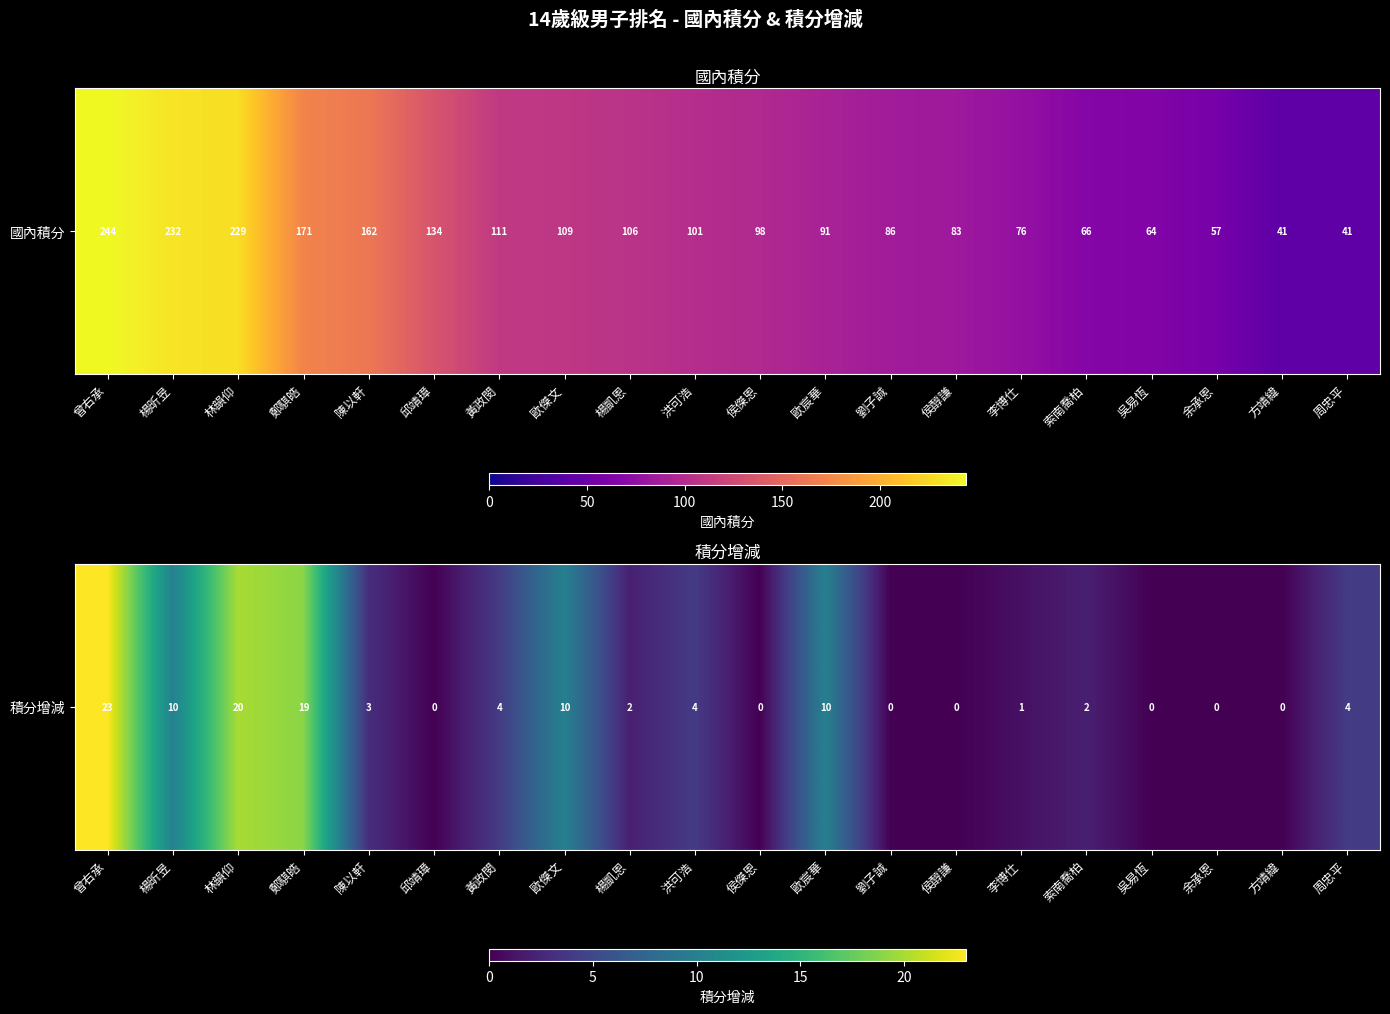

At which category does the chart reach its minimum across all series?

邱靖璋